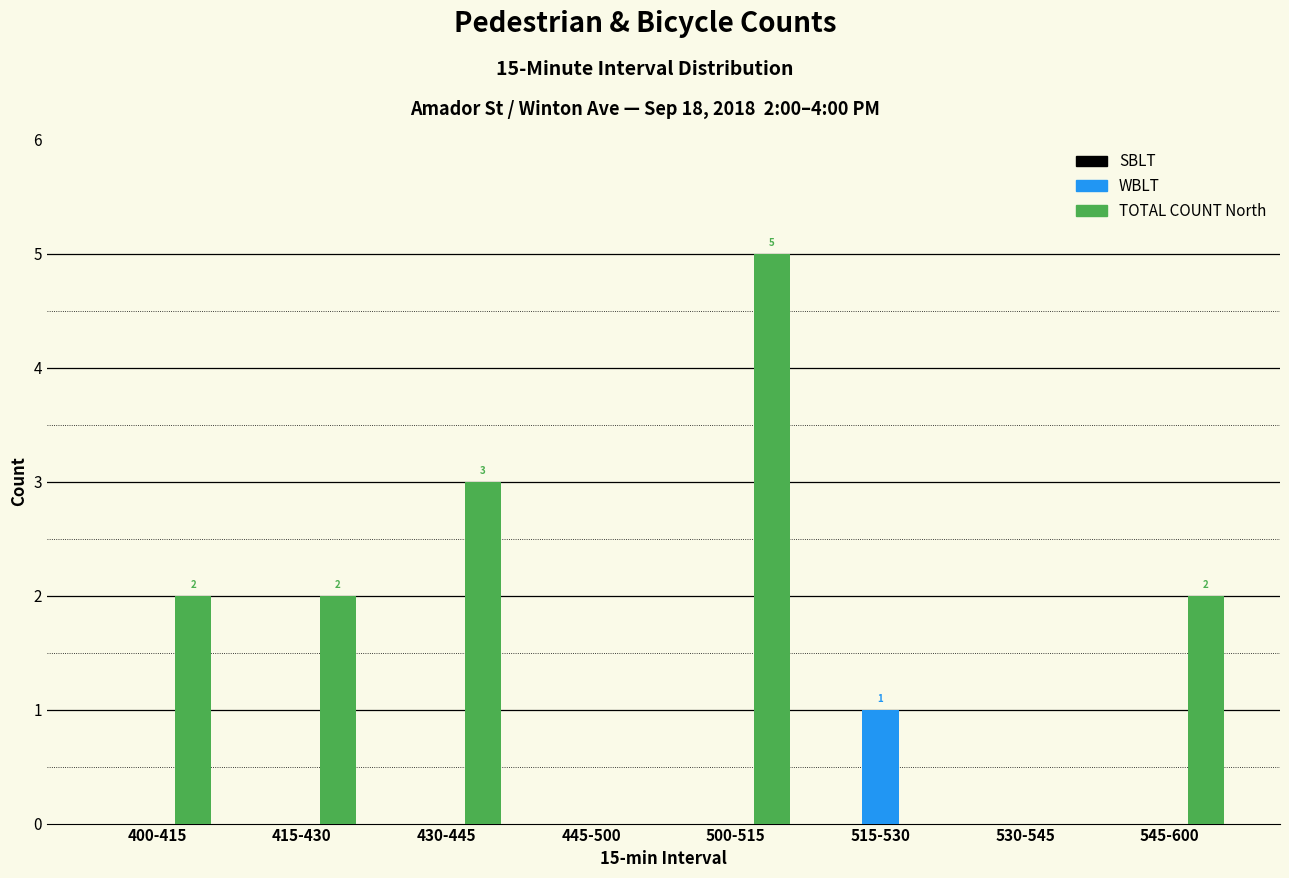

Between 445-500 and 500-515, which series saw the biggest shift?

TOTAL COUNT North